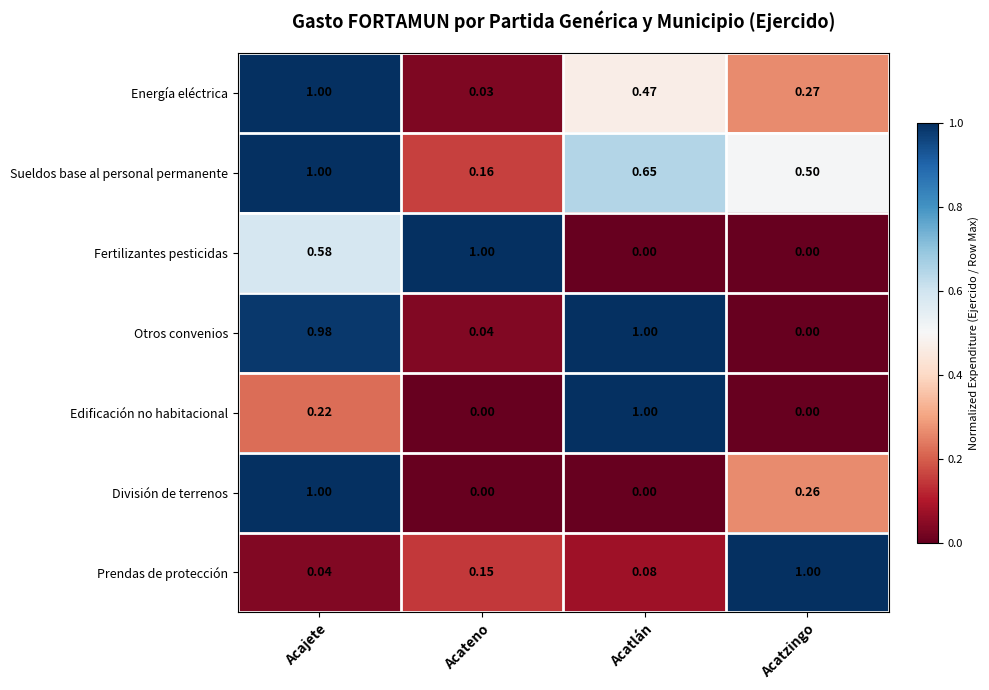

Which series has the largest total across all categories?

Sueldos base al personal permanente